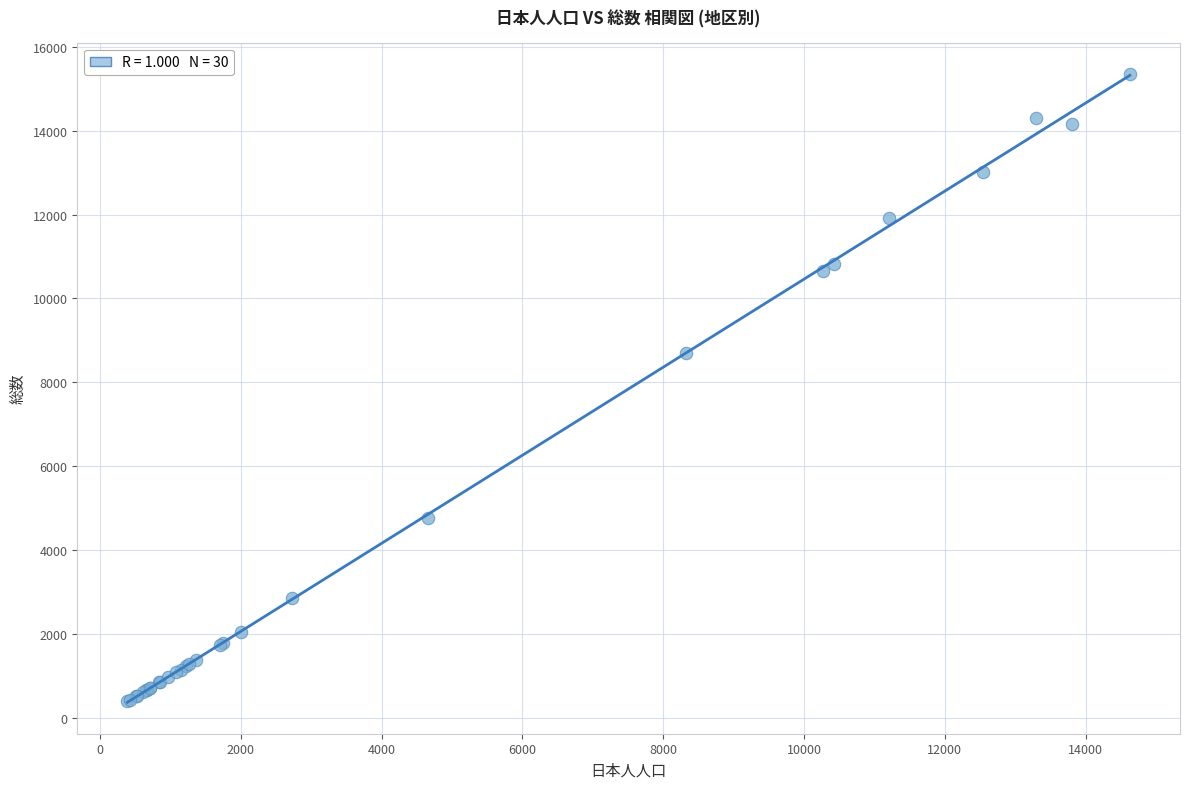

What Y value in the scatter plot is closest to 7870?

8692